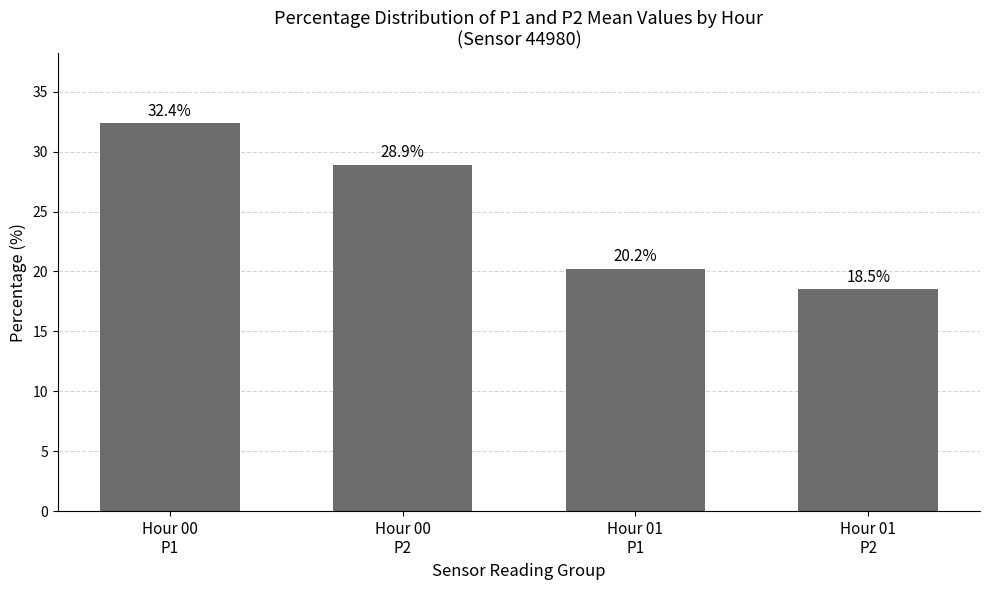

Reading left to right, what are all the values shown in this chart?

Hour 00
P1=32.4	Hour 00
P2=28.9	Hour 01
P1=20.2	Hour 01
P2=18.5